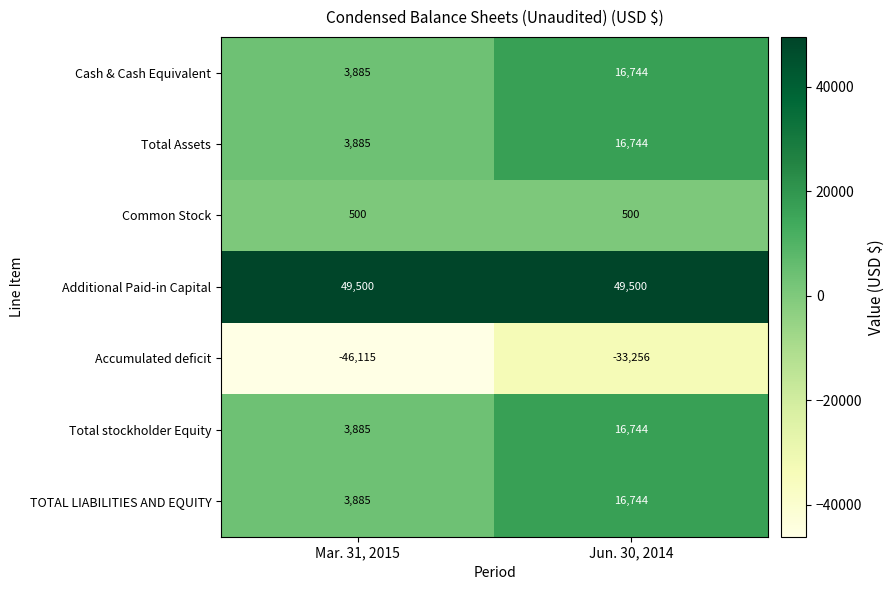

True or false: Common Stock has a value of 500 at Mar. 31, 2015.

True